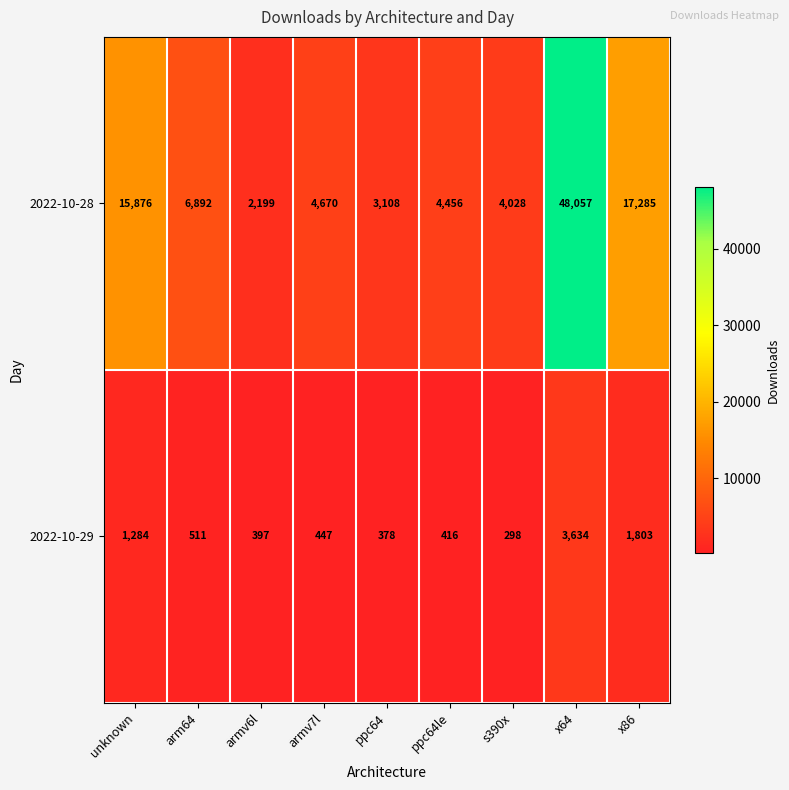

Which category has the lowest value across all series?

s390x